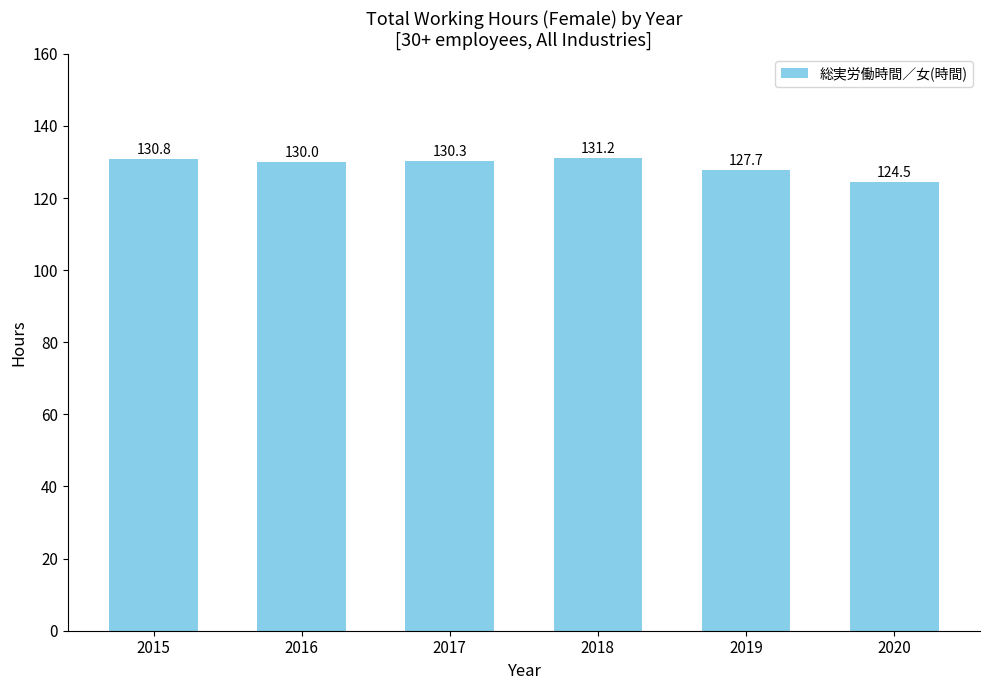

Reading left to right, what are all the values shown in this chart?

2015=130.8	2016=130.0	2017=130.3	2018=131.2	2019=127.7	2020=124.5